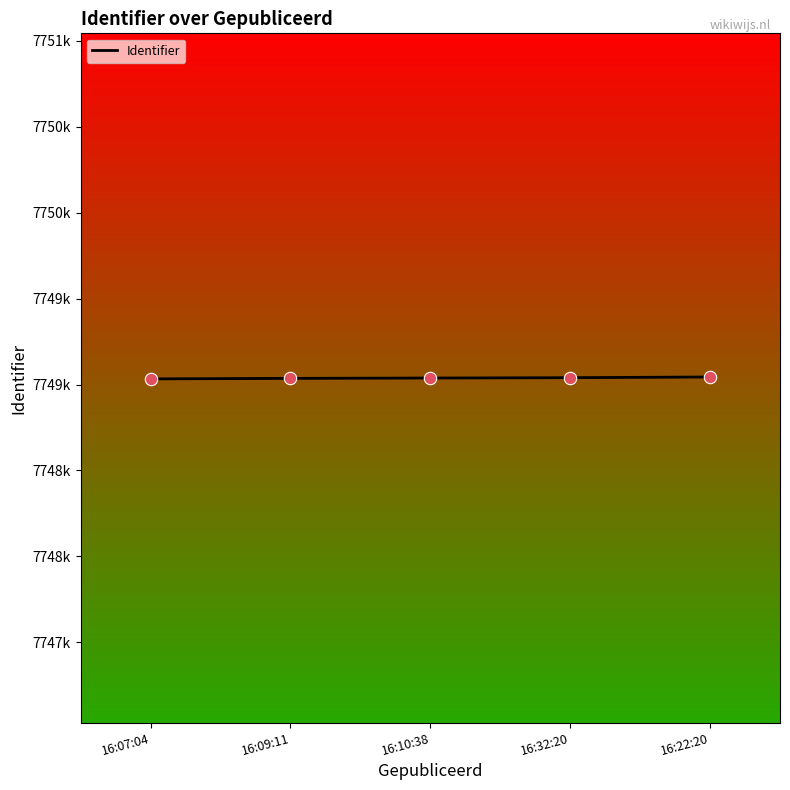

Is this an area chart (filled region under the line)?

No